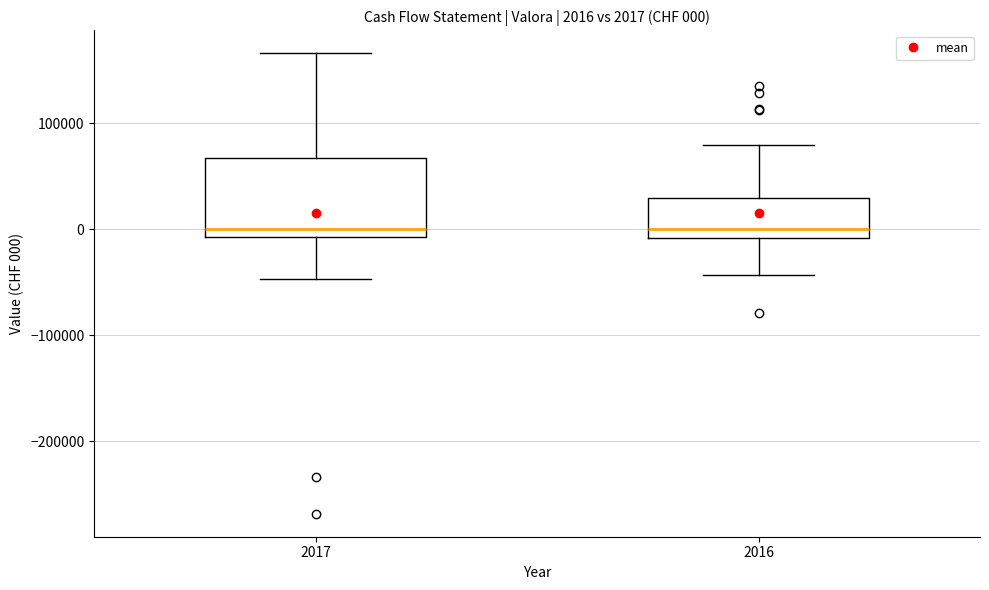

Which box is the tallest, from its lower edge to its upper edge?

2017